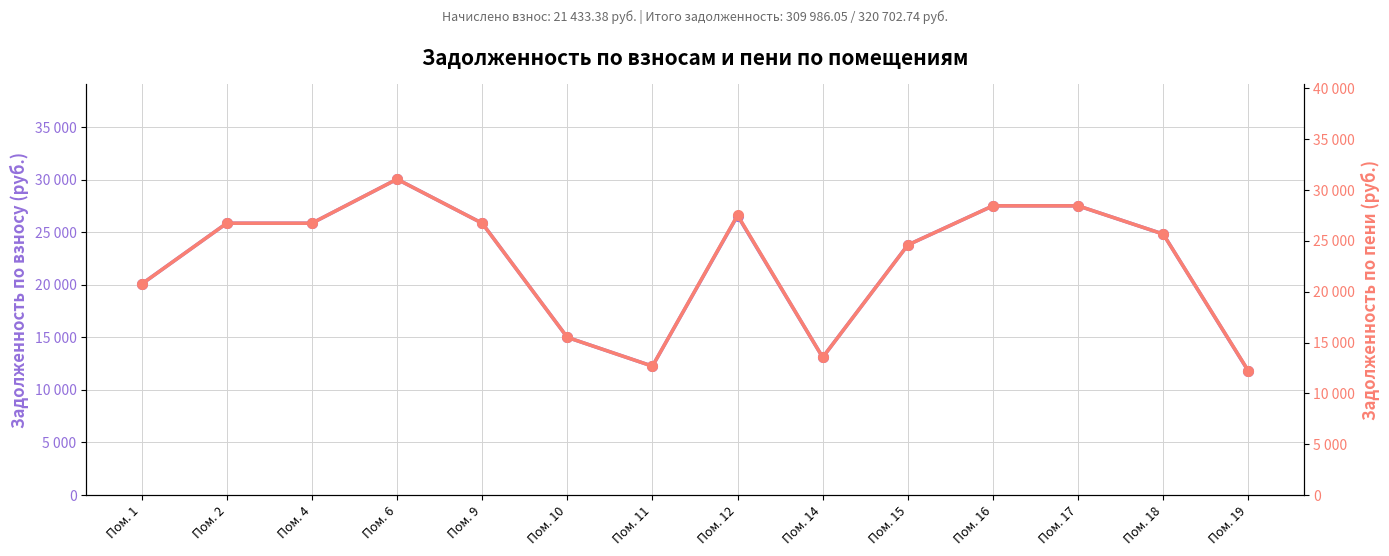

True or false: задолженность (взнос) and задолженность (пени) cross at least once.

False